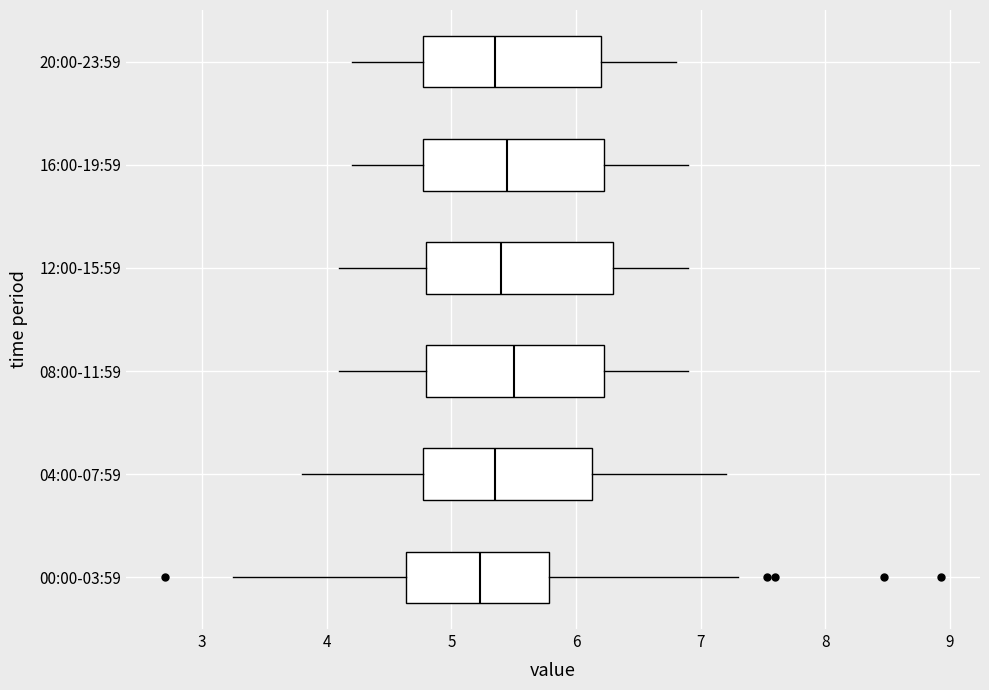

Reading bottom to top, read every box against the x-axis: the position of its median line, the range the box covers, and the ends of its whiskers. The values are not printed on the chart, so give them approximately, as read against the axis.

00:00-03:59: median 5.2, box 4.6 to 5.8, whiskers 3.3 to 7.3
04:00-07:59: median 5.4, box 4.8 to 6.1, whiskers 3.8 to 7.2
08:00-11:59: median 5.5, box 4.8 to 6.2, whiskers 4.1 to 6.9
12:00-15:59: median 5.4, box 4.8 to 6.3, whiskers 4.1 to 6.9
16:00-19:59: median 5.5, box 4.8 to 6.2, whiskers 4.2 to 6.9
20:00-23:59: median 5.4, box 4.8 to 6.2, whiskers 4.2 to 6.8